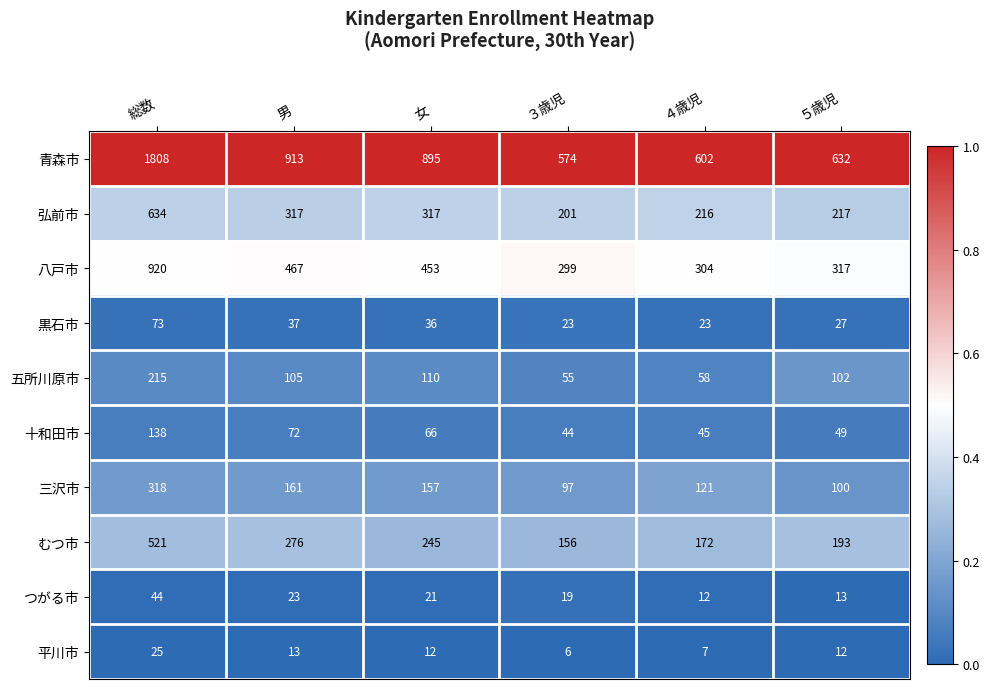

What is the total value across all series at ４歳児?

1560